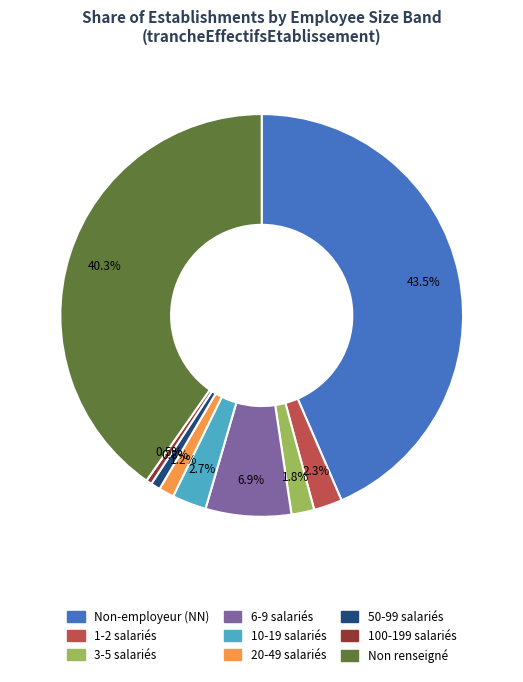

Is there any slice that represents more than half of the pie?

No